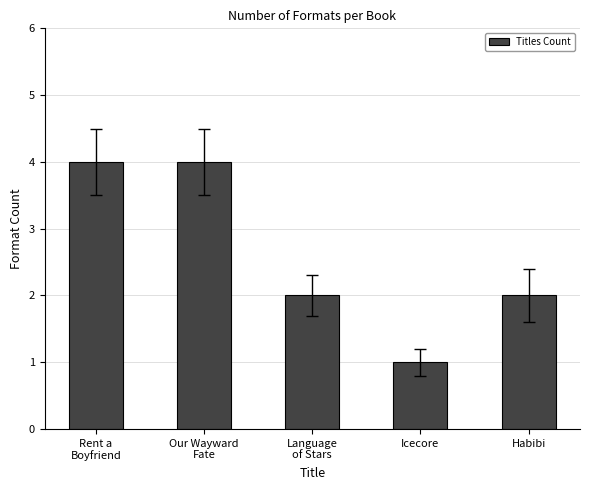

What is the sum of all values?

13